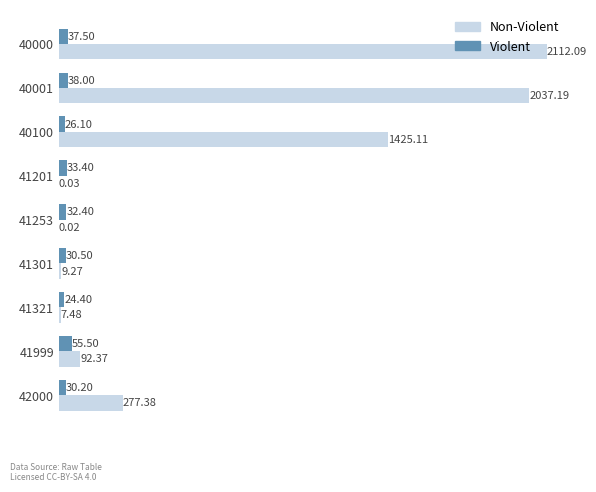

What is the sum of the Non-Violent values at 41253 and 40000?

2112.1